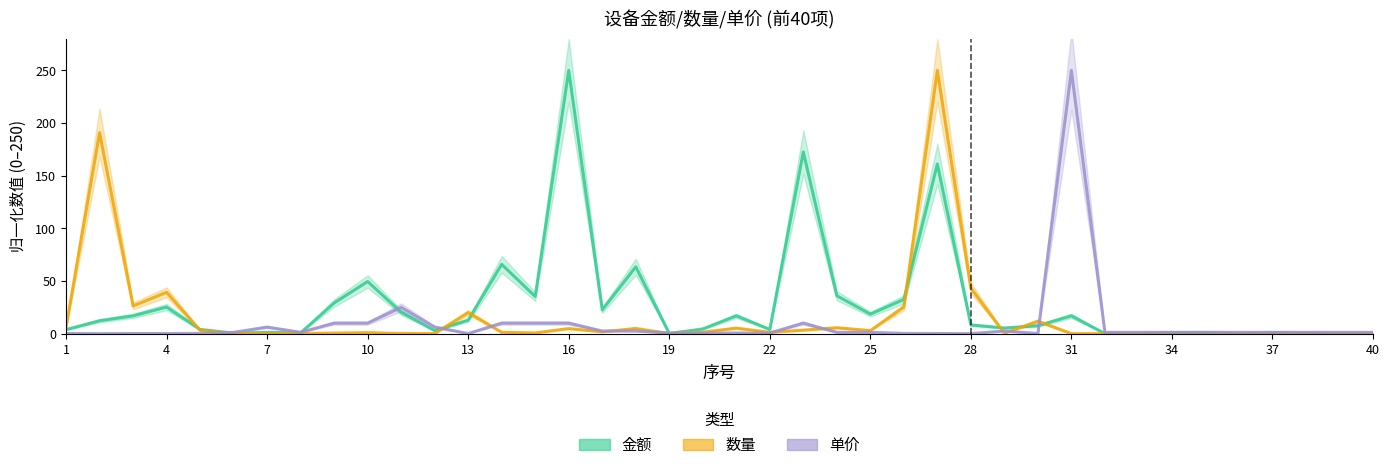

List the series in order of their overall mean, lowest first.

单价, 数量, 金额